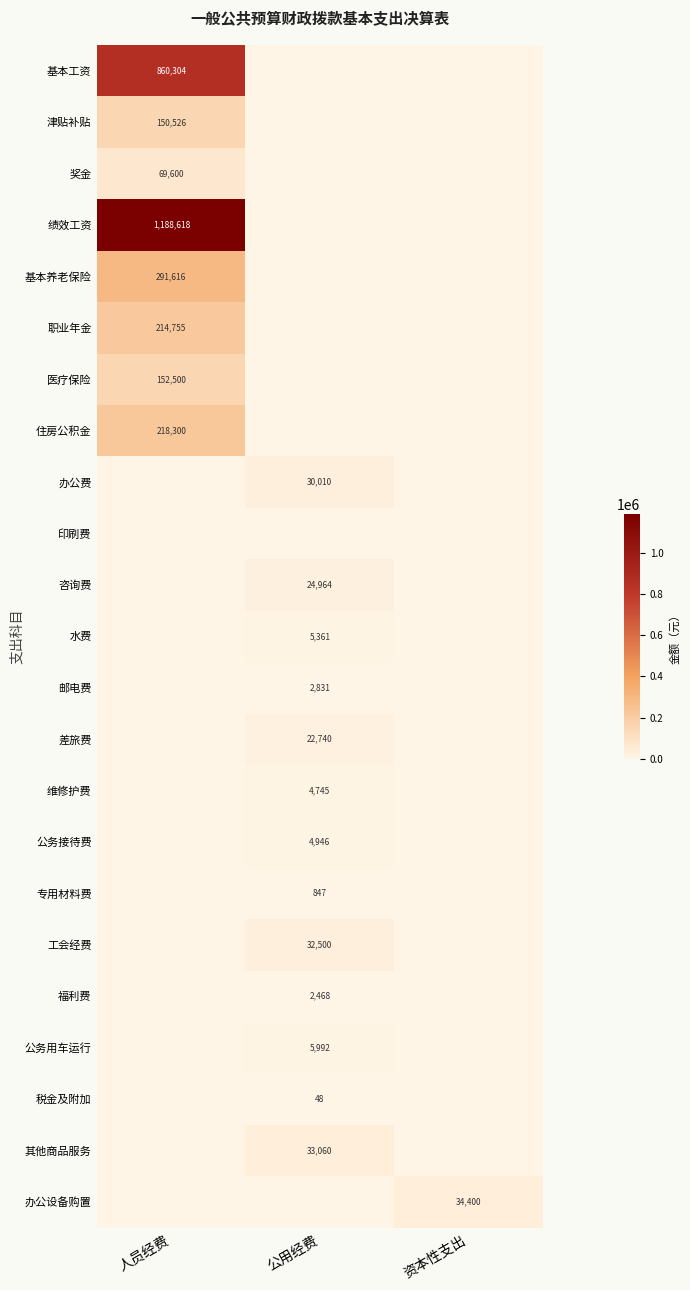

The 基本养老保险 series shows 472036 at 人员经费. True or false?

False